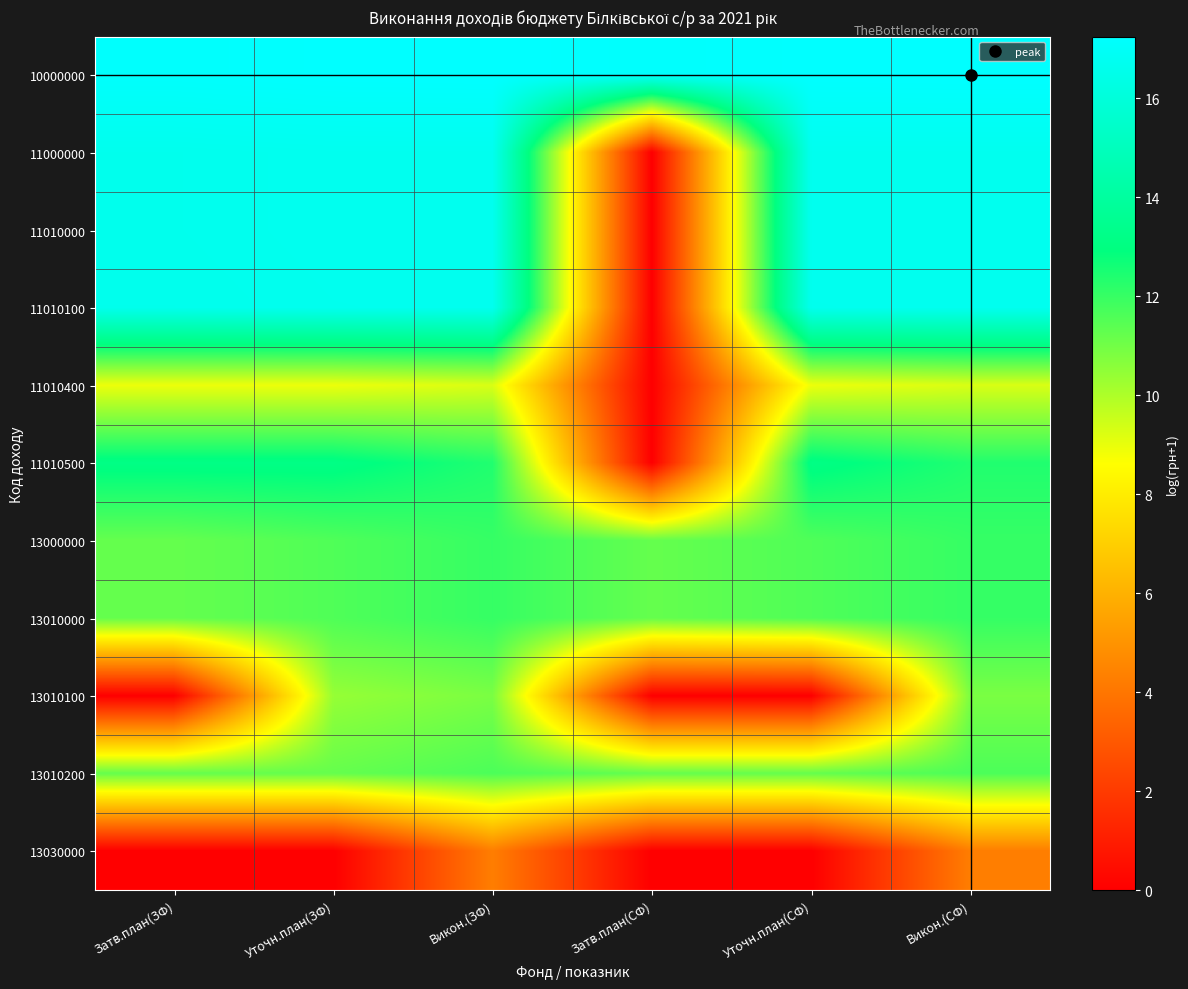

Rank the series by their maximum value, from highest to lowest.

10000000, 11000000, 11010000, 11010100, 11010500, 13000000, 13010000, 13010200, 13010100, 11010400, 13030000